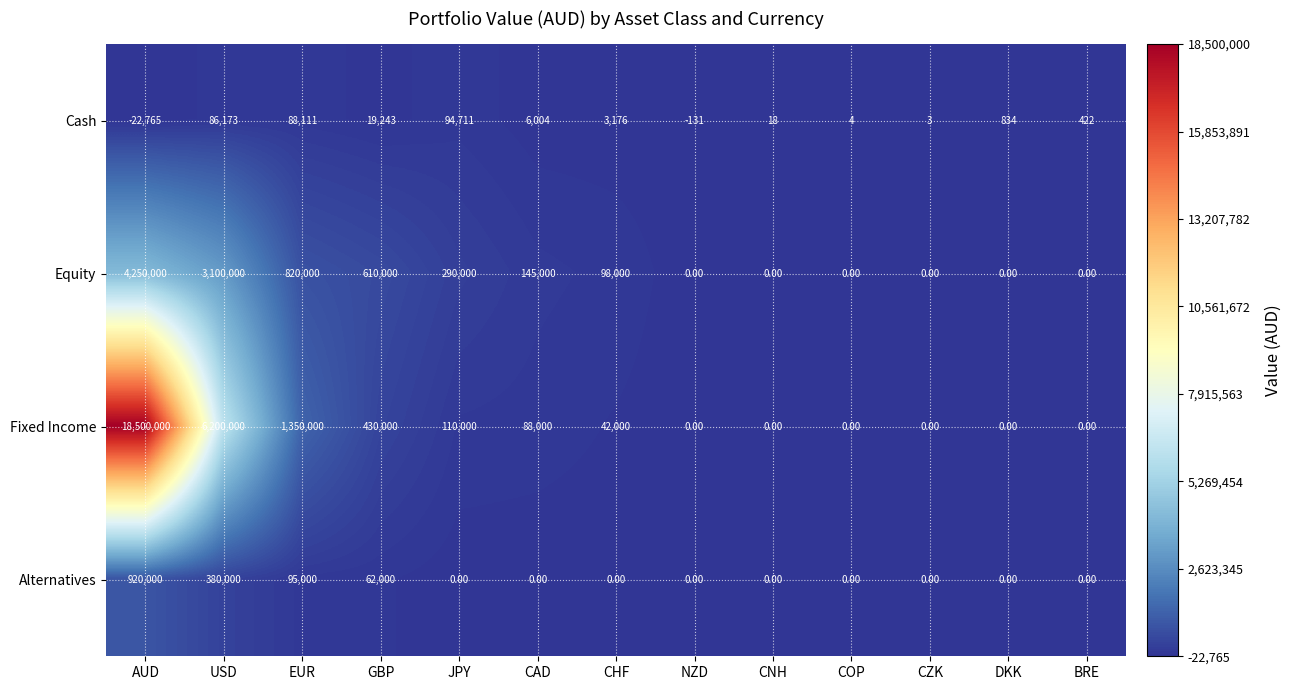

Count the number of data series in this chart.

4